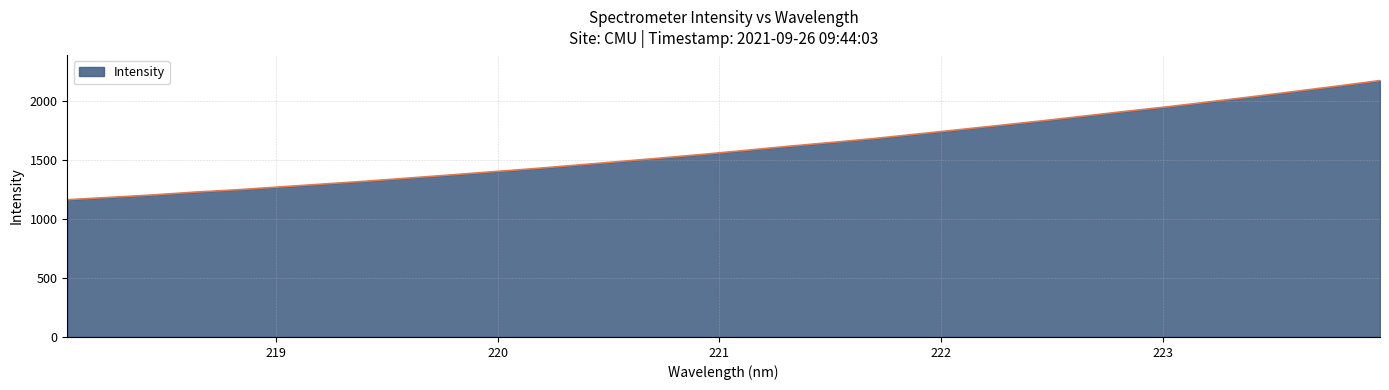

Does the chart have visible grid lines?

Yes